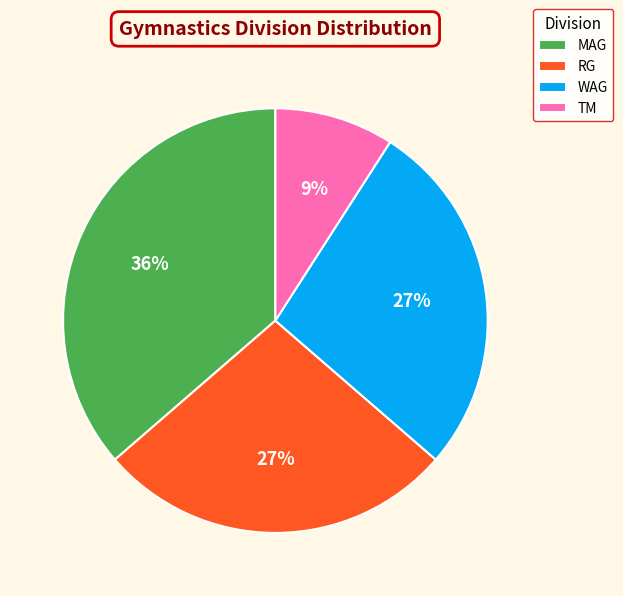

What percentage is the WAG slice, to the nearest percent?

27%